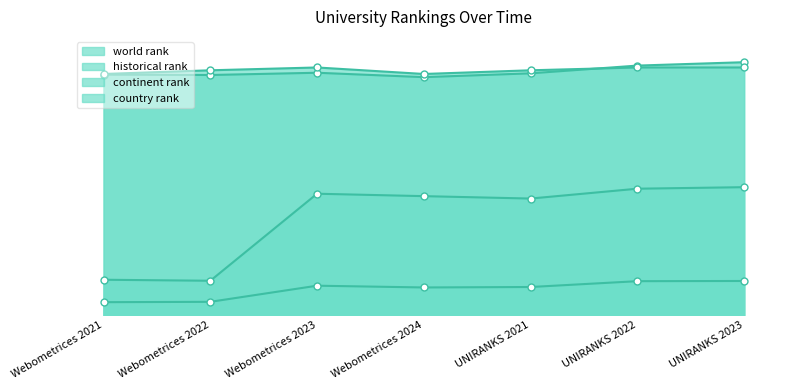

How many lines are shown in the chart?

4